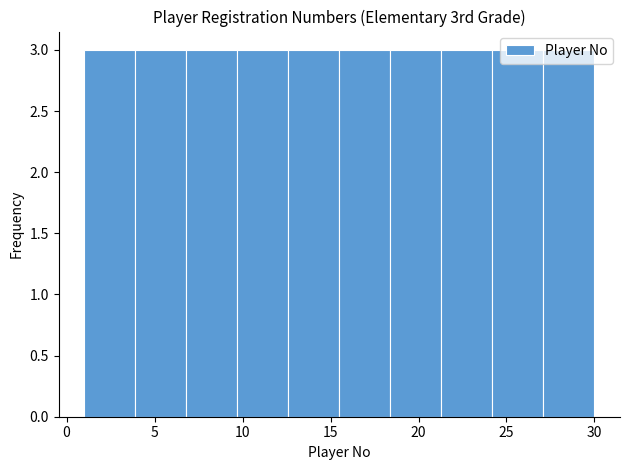

How tall is the bar that spans 15.5 to 18.4 on the x-axis? Neither the bar edges nor the heights are printed on the chart, so give them approximately, as read against the axes.

3